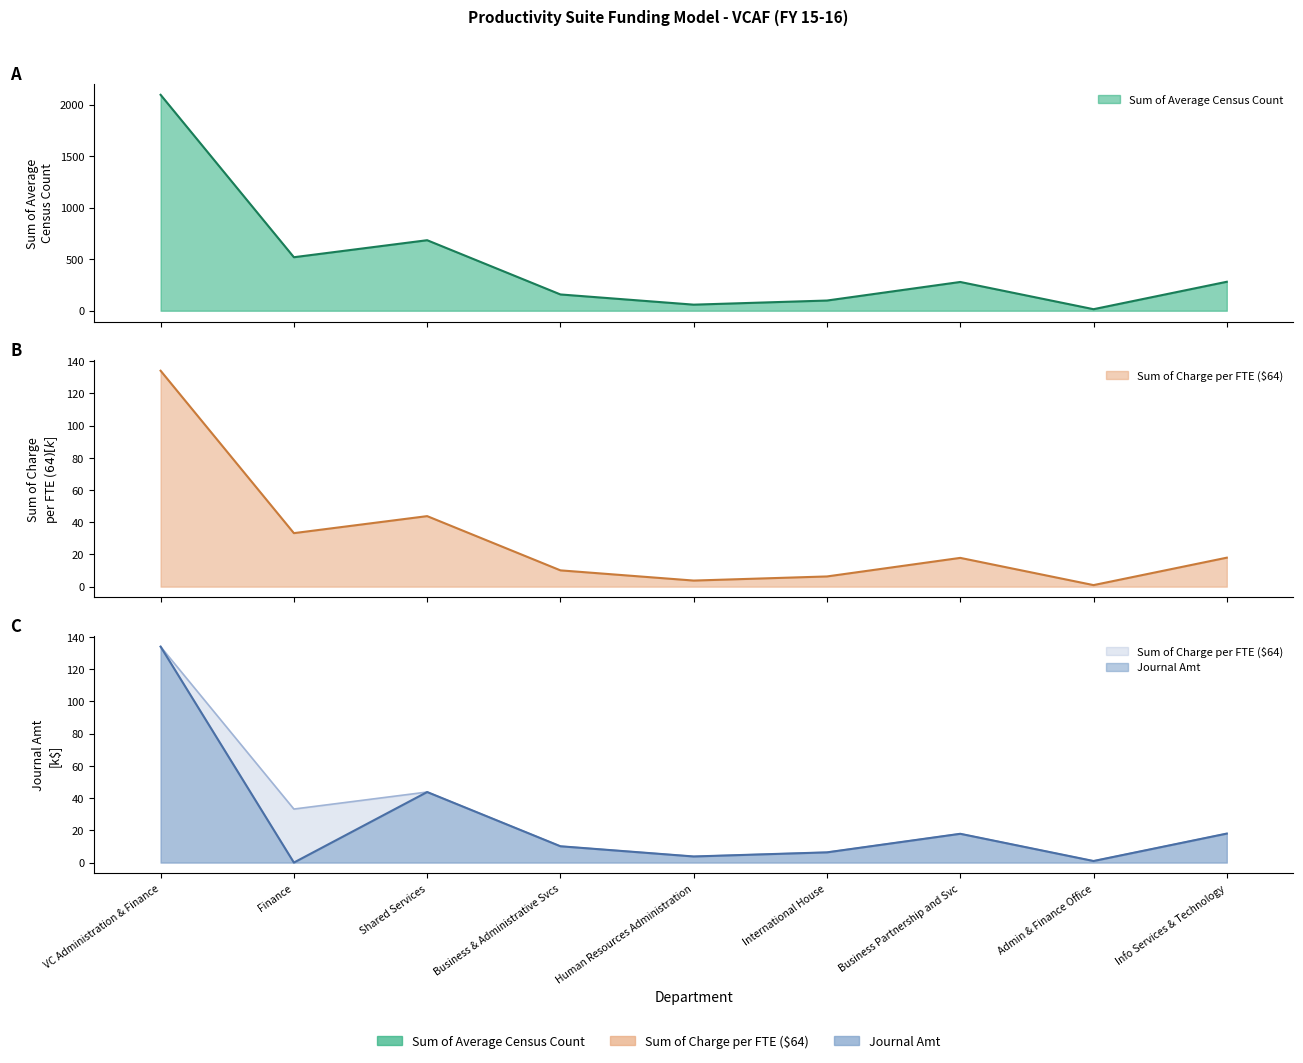

Reading left to right, transcribe all the data shown in this chart.

Sum of Average Census Count: VC Administration & Finance=2094.0	Finance=519.0	Shared Services=684.0	Business & Administrative Svcs=158.0	Human Resources Administration=59.0	International House=99.0	Business Partnership and Svc=279.0	Admin & Finance Office=15.0	Info Services & Technology=281.0
Sum of Charge per FTE ($64): VC Administration & Finance=134.0	Finance=33.2	Shared Services=43.8	Business & Administrative Svcs=10.1	Human Resources Administration=3.8	International House=6.3	Business Partnership and Svc=17.9	Admin & Finance Office=1.0	Info Services & Technology=18.0
Journal Amt: VC Administration & Finance=134.0	Finance=0.0	Shared Services=43.8	Business & Administrative Svcs=10.1	Human Resources Administration=3.8	International House=6.3	Business Partnership and Svc=17.9	Admin & Finance Office=1.0	Info Services & Technology=18.0